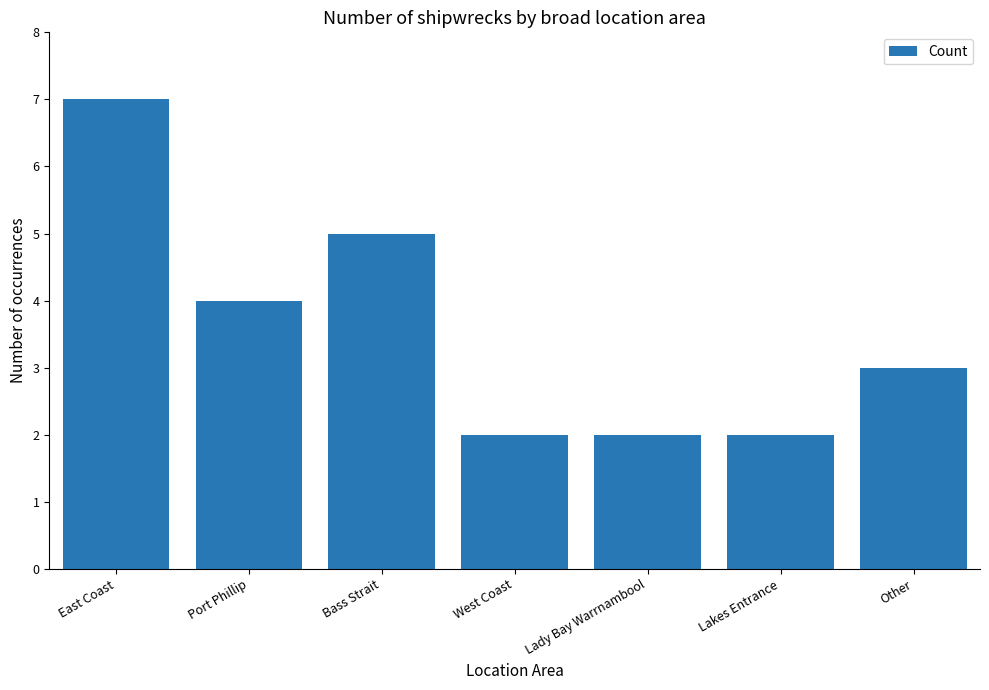

At which label does the data first exceed 3?

East Coast